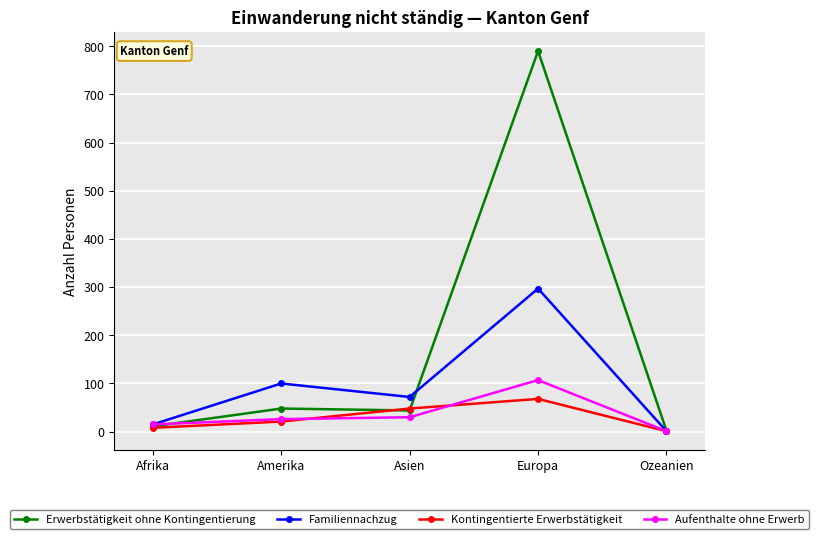

The value of Aufenthalte ohne Erwerb at Europa is 141. True or false?

False